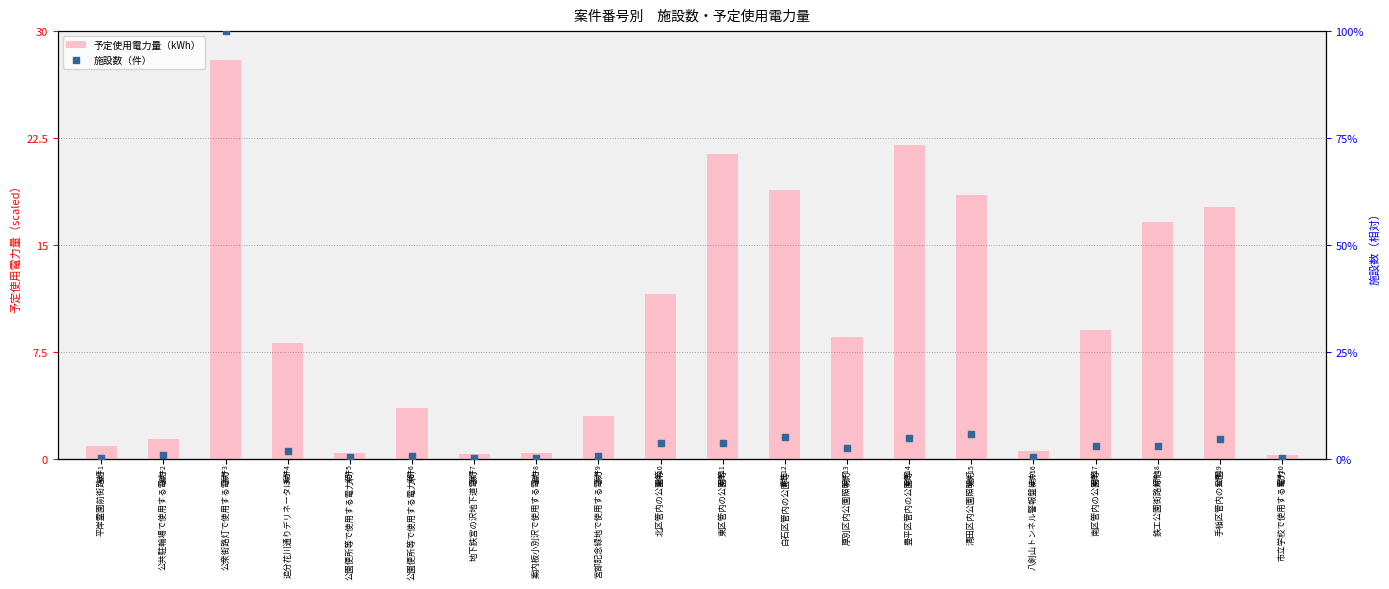

What are all the series names shown in the legend?

予定使用電力量（kWh）, 施設数（件）